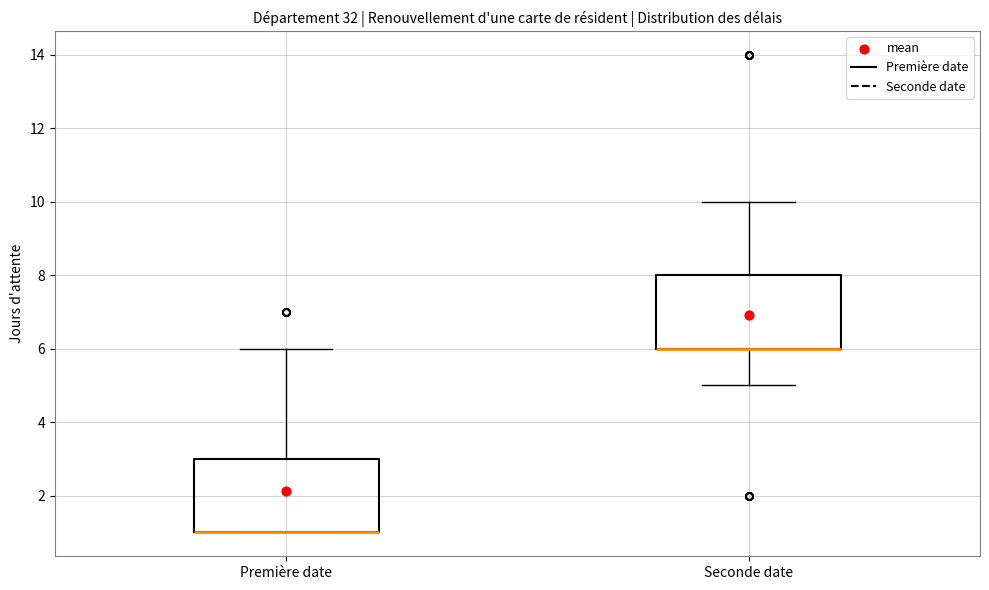

Reading left to right, transcribe this box plot: for each box, give where its median line is, the range the box spans, and where its two whiskers end, as read against the y-axis. The values are not printed on the chart, so give them approximately, as read against the axis.

Première date: median 1 (drawn on the box's lower edge), box 1 to 3, whiskers 1 to 6
Seconde date: median 6 (drawn on the box's lower edge), box 6 to 8, whiskers 5 to 10